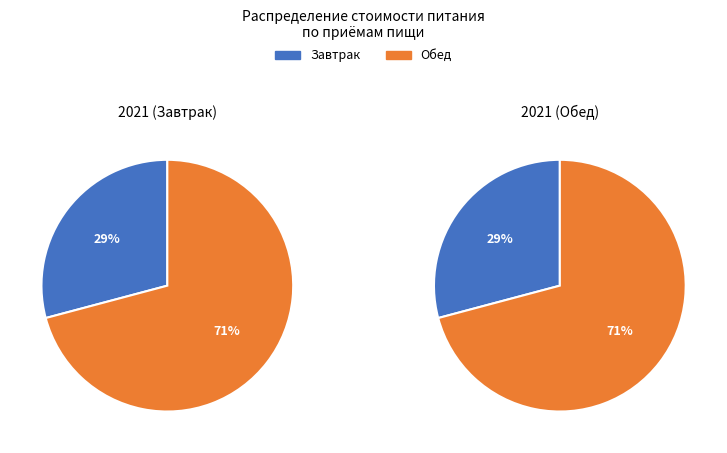

Do Обед and Завтрак together represent more than half of the pie?

Yes